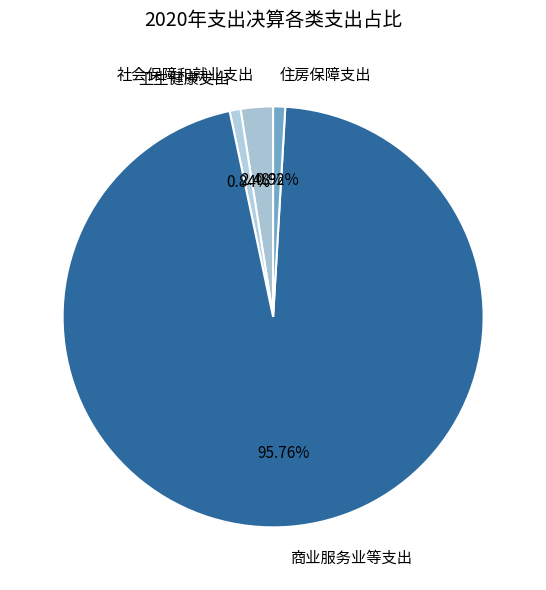

Does any single category account for the majority?

Yes